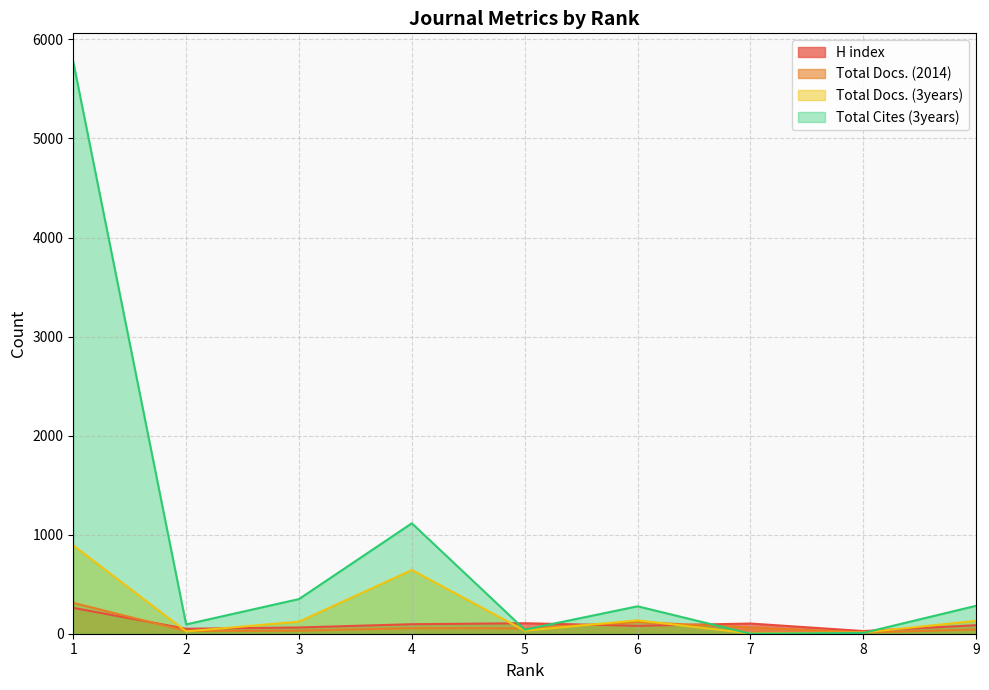

In Total Docs. (2014), how many points are lower than both neighbors (excluding endpoints)?

3